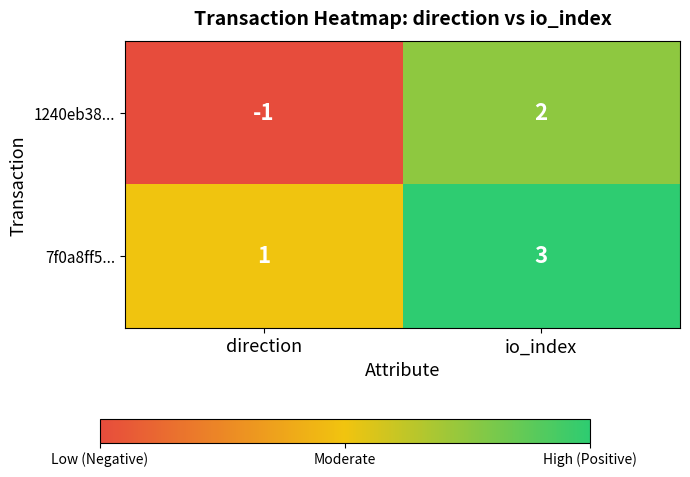

At which category is the sum across all series the highest?

io_index